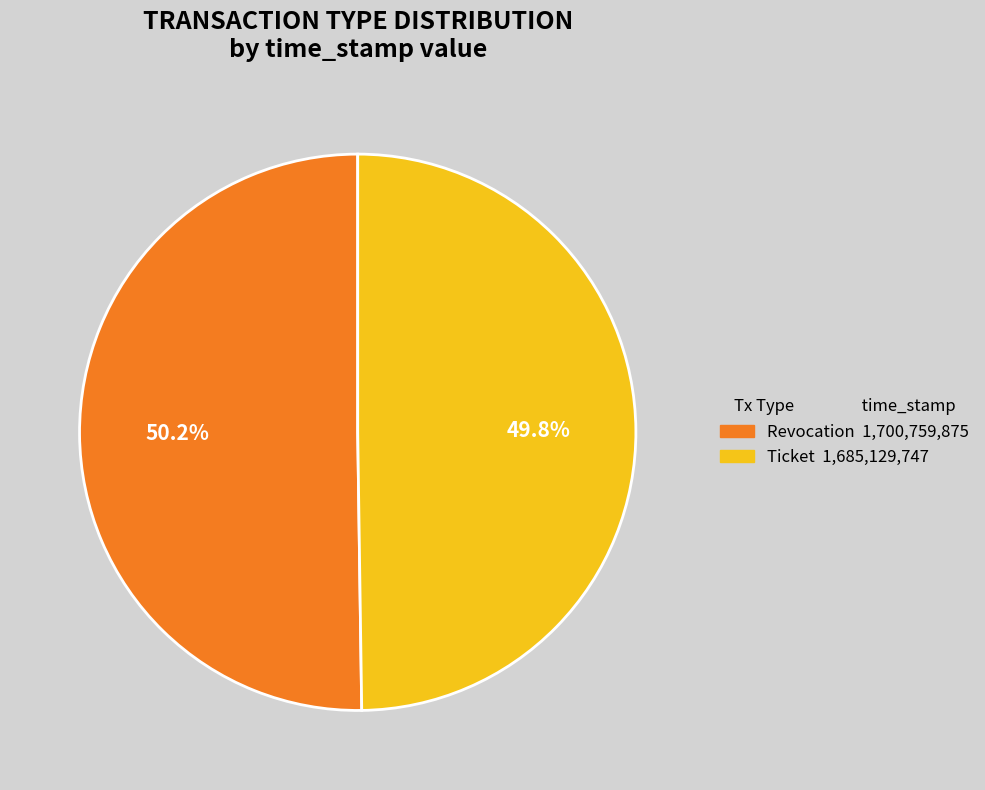

Is there any slice that represents more than half of the pie?

Yes